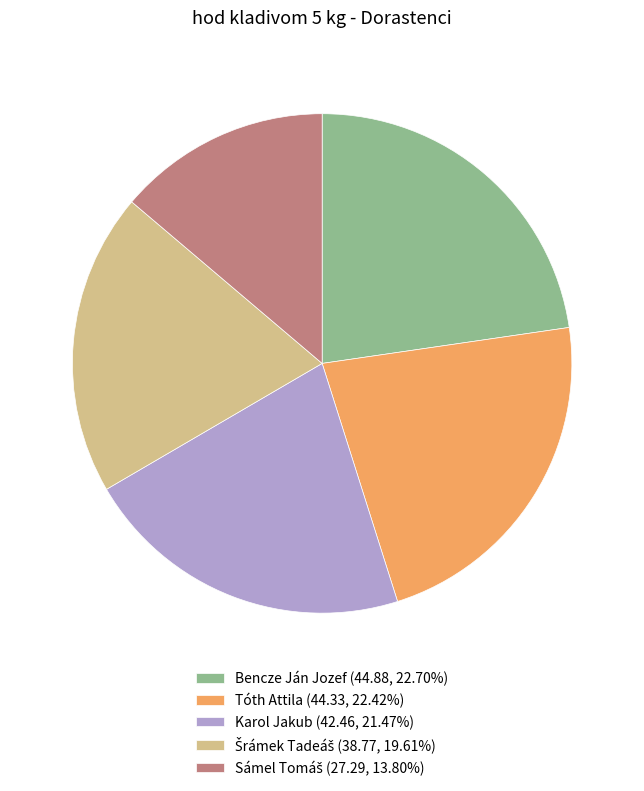

How many segments does this pie chart have?

5